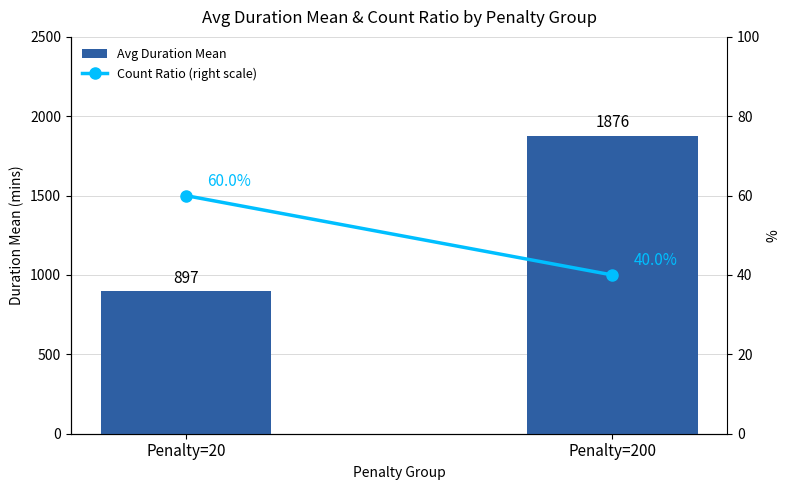

List the series in order of their peak value, lowest first.

Count Ratio (right scale), Avg Duration Mean